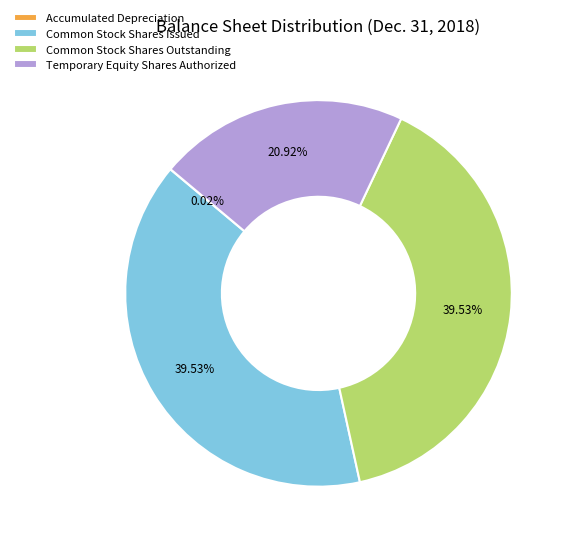

Which has a higher value, Common Stock Shares Issued or Temporary Equity Shares Authorized?

Common Stock Shares Issued